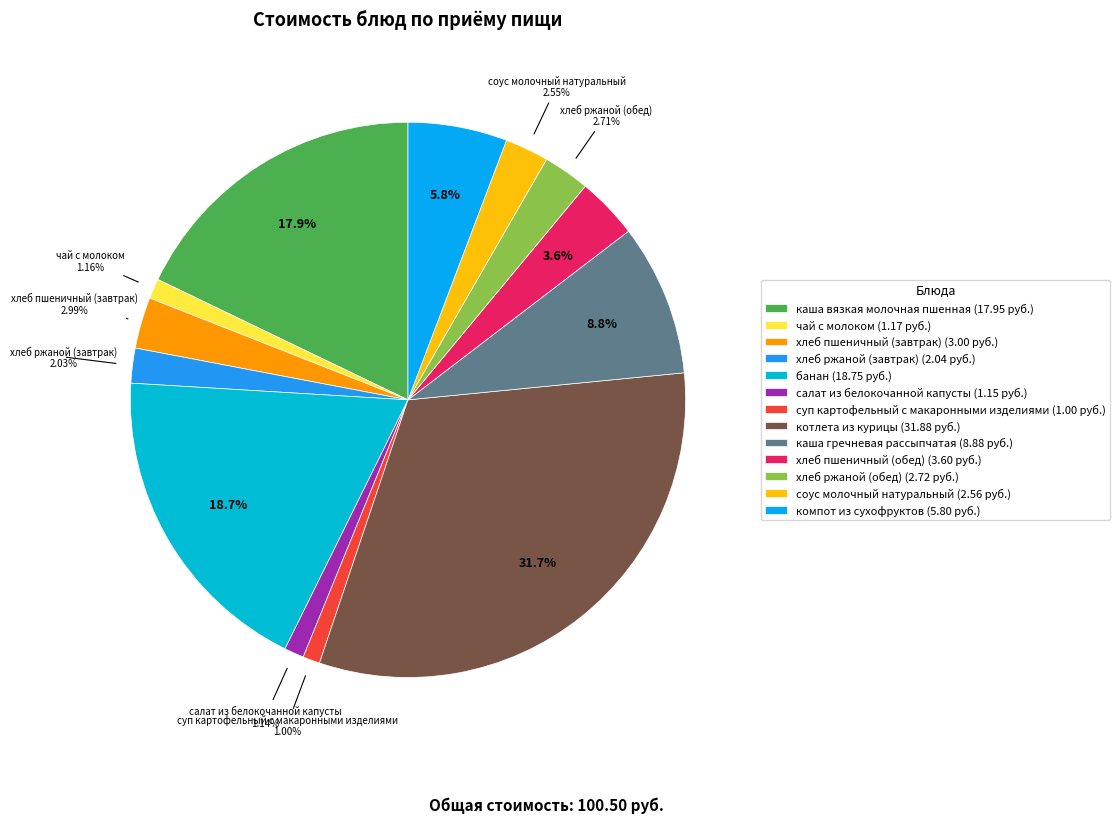

To the nearest percent, what is the average slice percentage?

8%